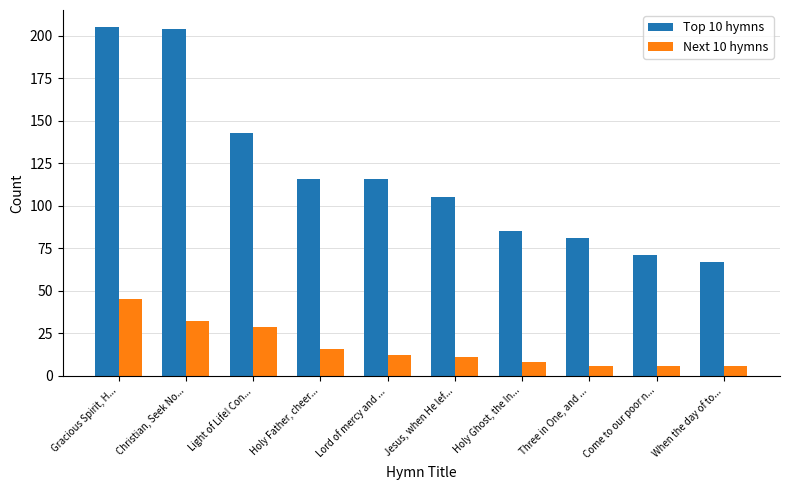

Rank the series by their maximum value, from highest to lowest.

Top 10 hymns, Next 10 hymns